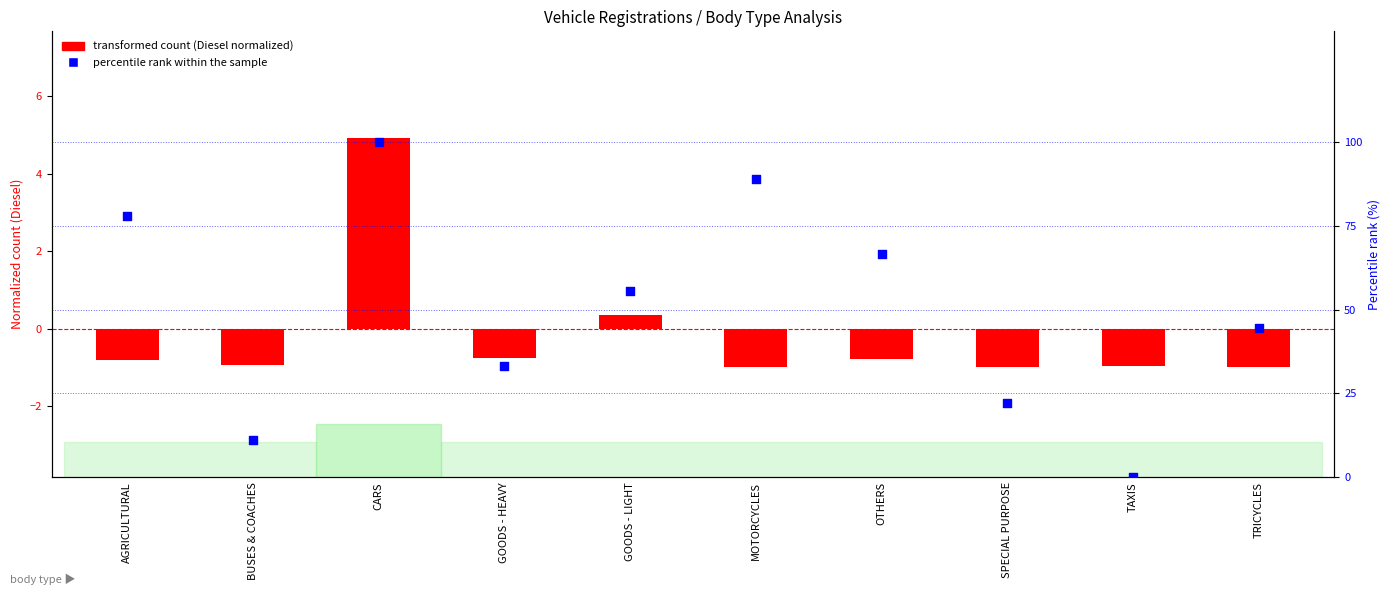

At which category is the sum across all series the highest?

CARS